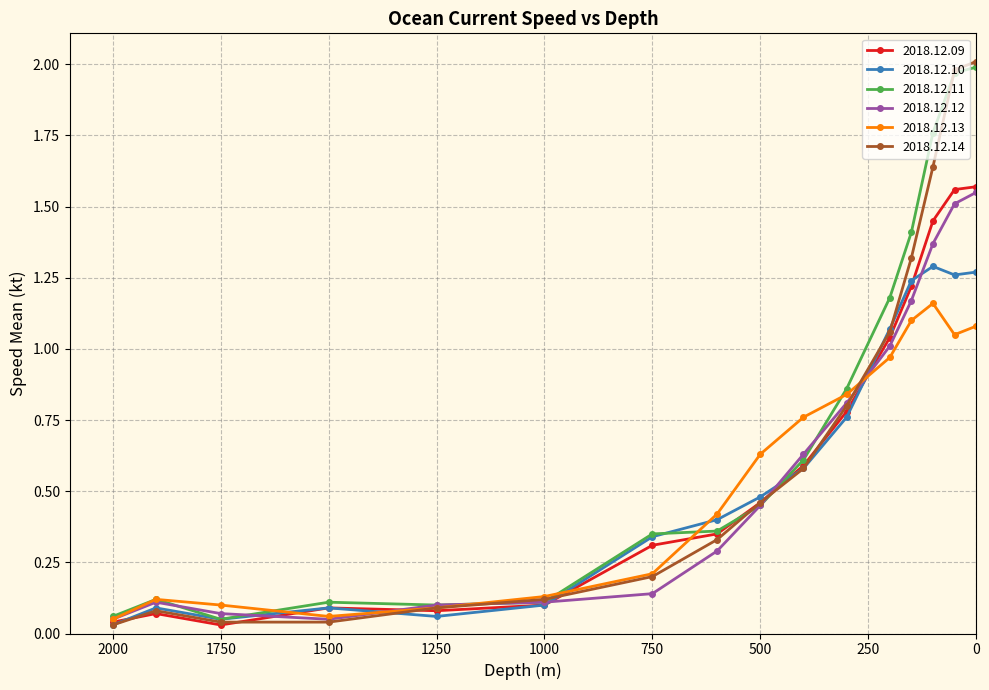

At 300, list the series in order from smallest to largest.

2018.12.10, 2018.12.09, 2018.12.14, 2018.12.12, 2018.12.13, 2018.12.11